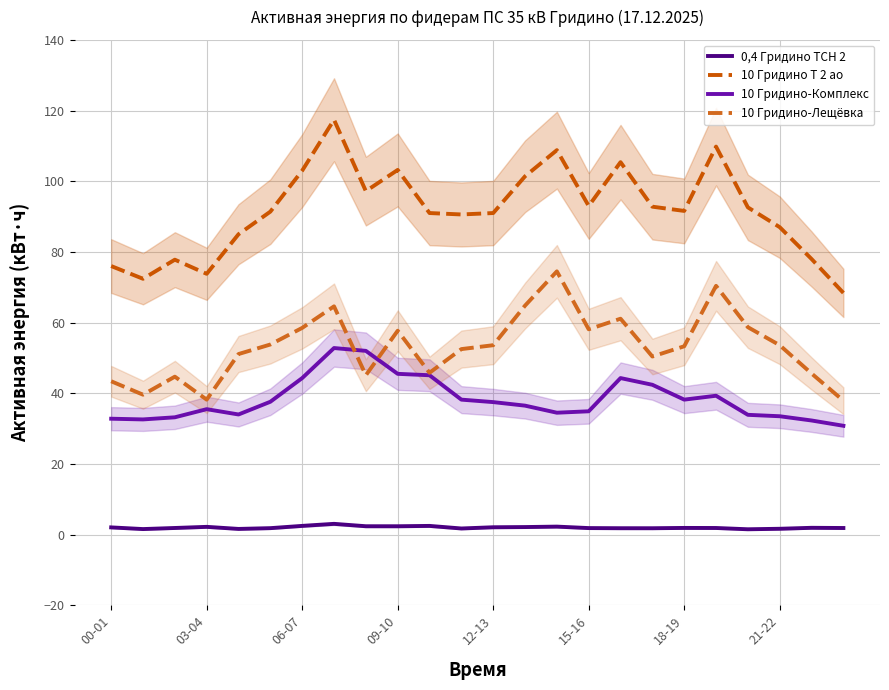

What is the average value of the 0,4 Гридино ТСН 2 series?

2.0